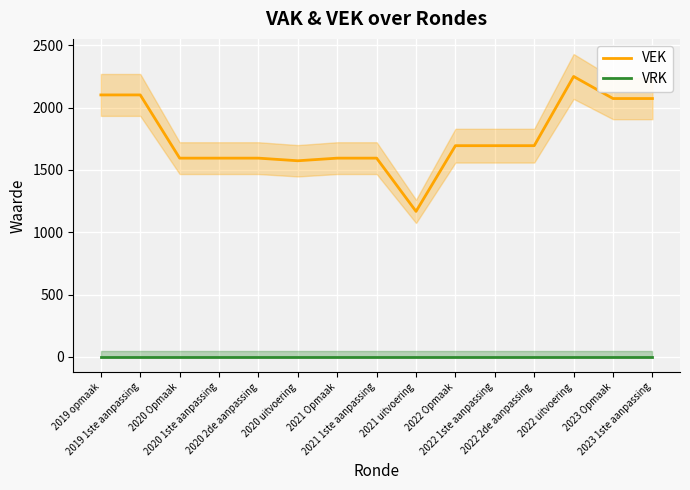

What is the label of the 11th point from the left?

2022 1ste aanpassing